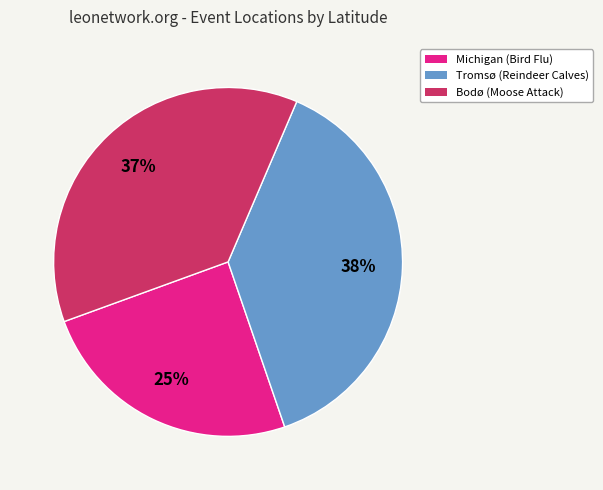

Combined, do Michigan (Bird Flu) and Tromsø (Reindeer Calves) account for over 50%?

Yes